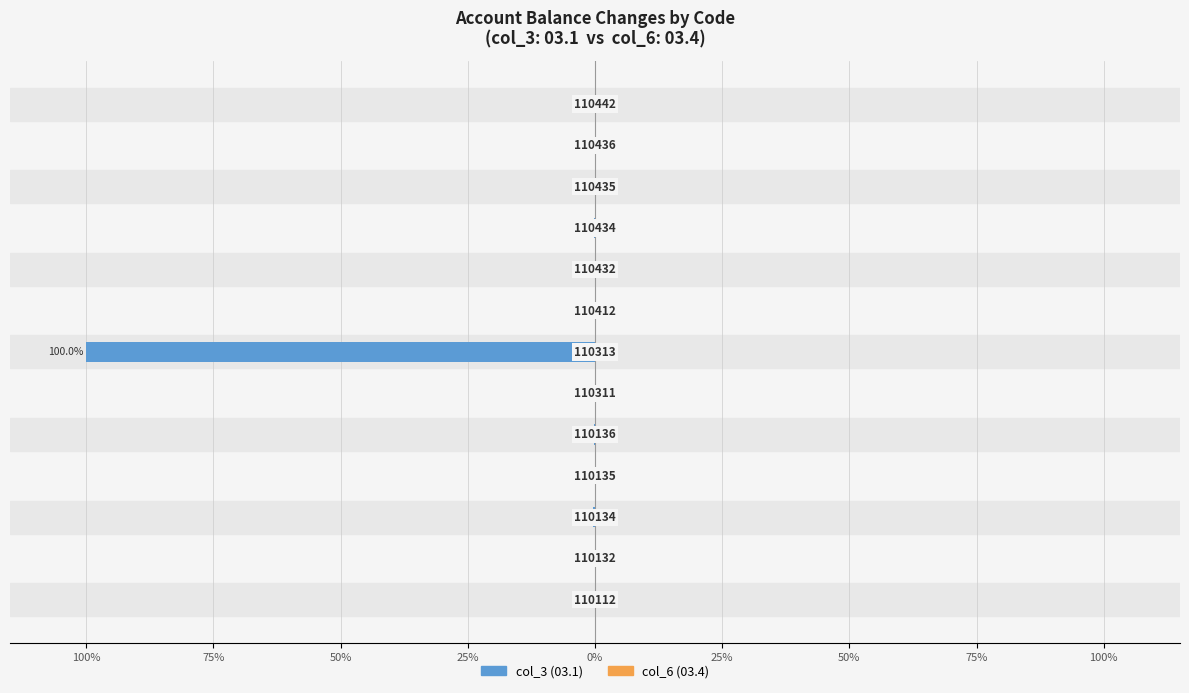

List the series in order of their overall mean, highest first.

col_6 (03.4), col_3 (03.1)